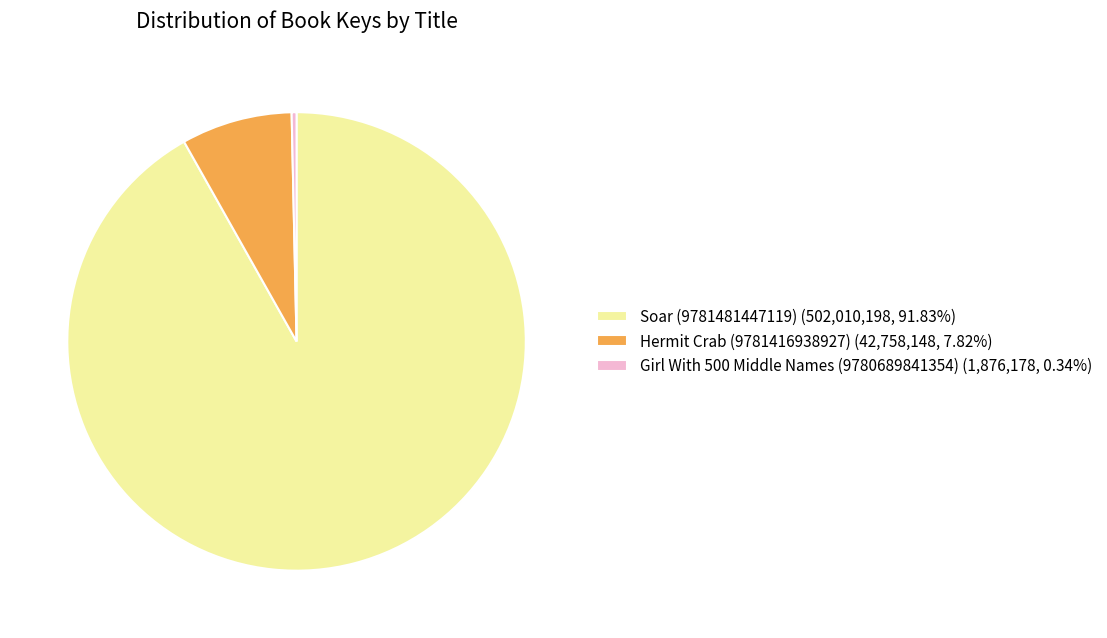

Does any single category account for the majority?

Yes